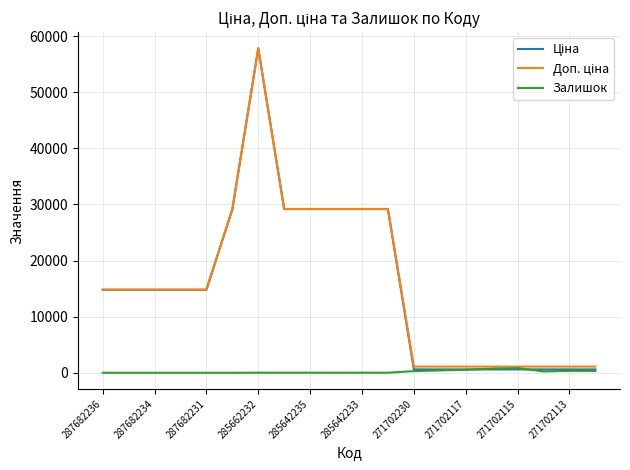

True or false: Залишок has more than 2 interior local peaks.

True